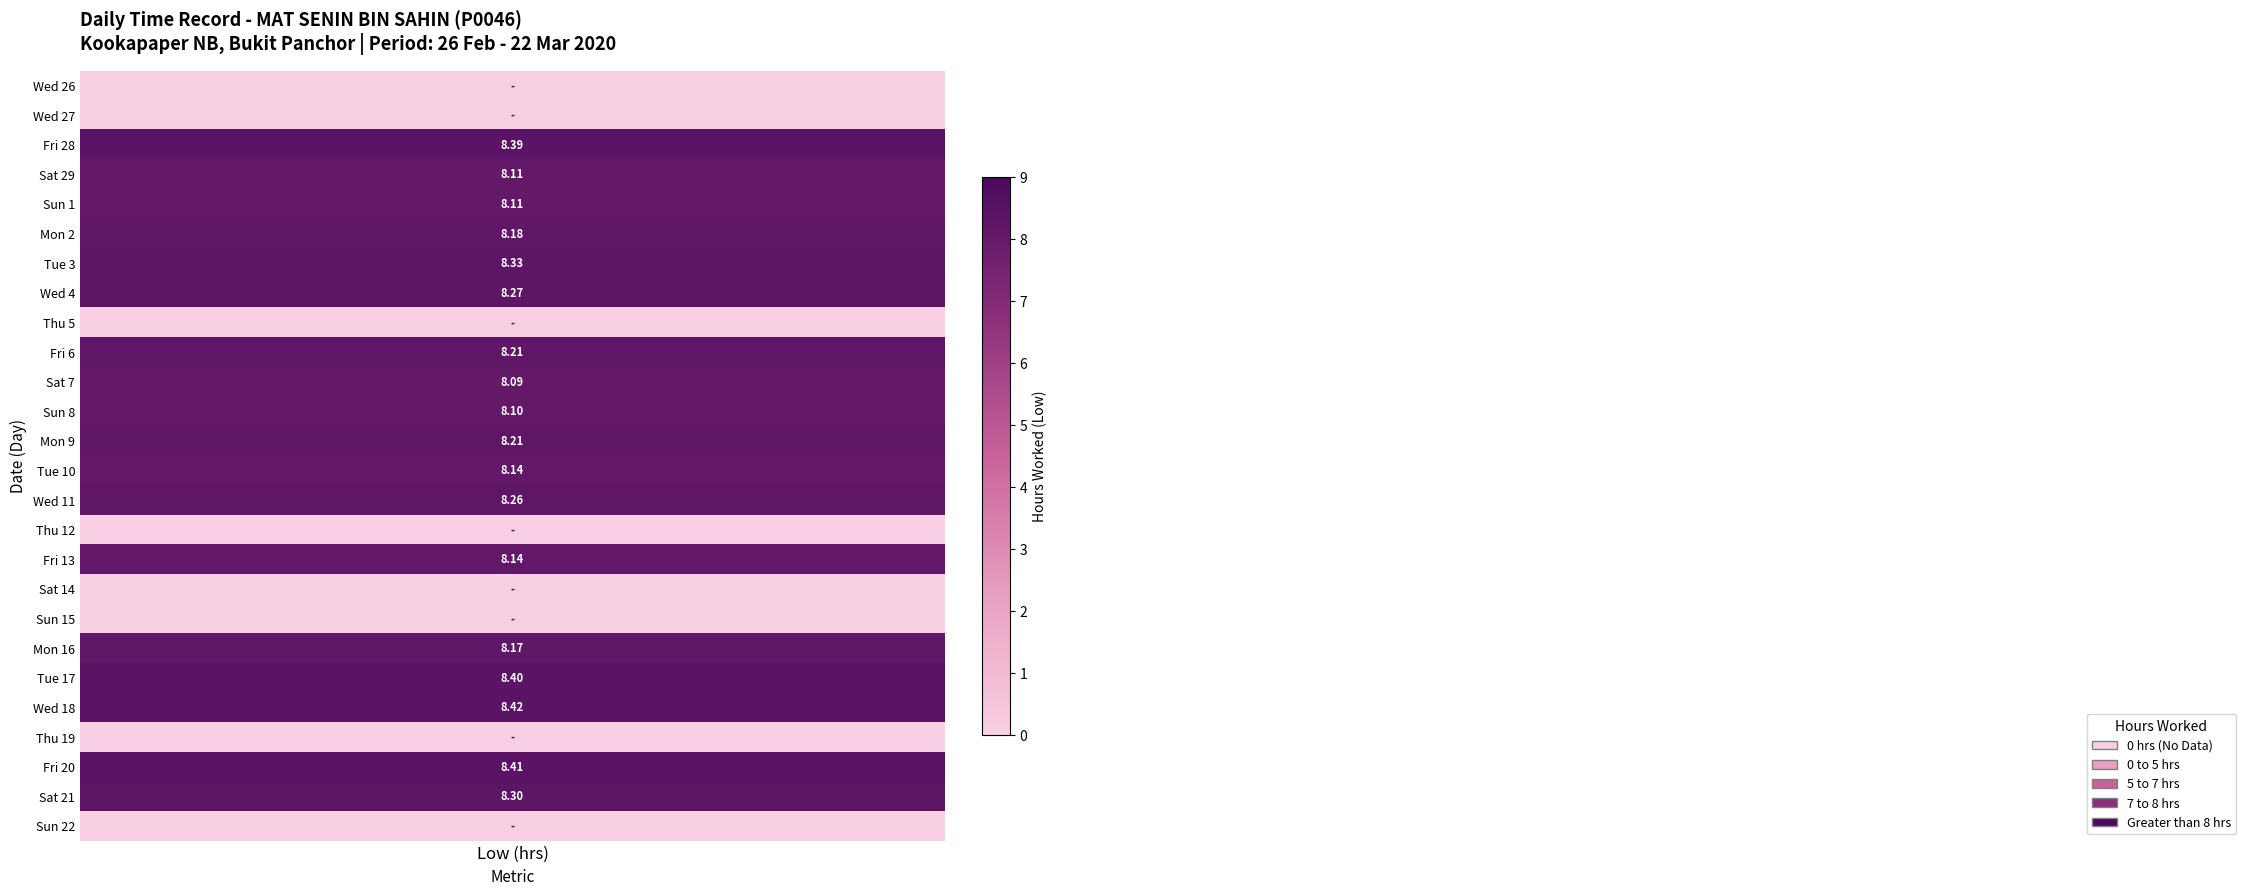

Rank the series by their maximum value, from highest to lowest.

18, 20, 17, 28, 3, 21, 4, 11, 6, 9, 2, 16, 10, 13, 29, 1, 8, 7, 26, 27, 5, 12, 14, 15, 19, 22